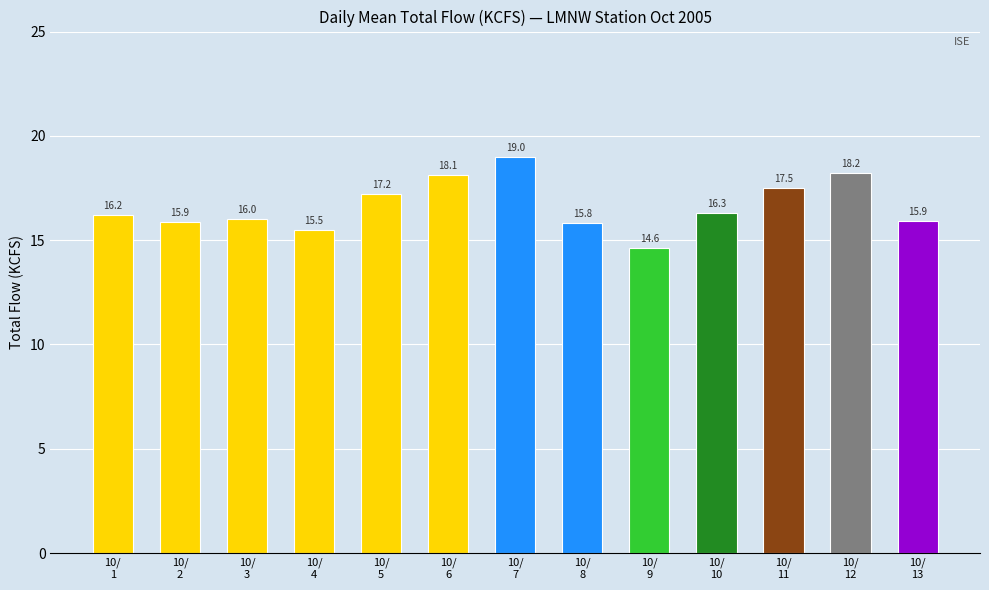

Reading left to right, extract all data points from this chart.

10/
1=16.2	10/
2=15.9	10/
3=16.0	10/
4=15.5	10/
5=17.2	10/
6=18.1	10/
7=19.0	10/
8=15.8	10/
9=14.6	10/
10=16.3	10/
11=17.5	10/
12=18.2	10/
13=15.9